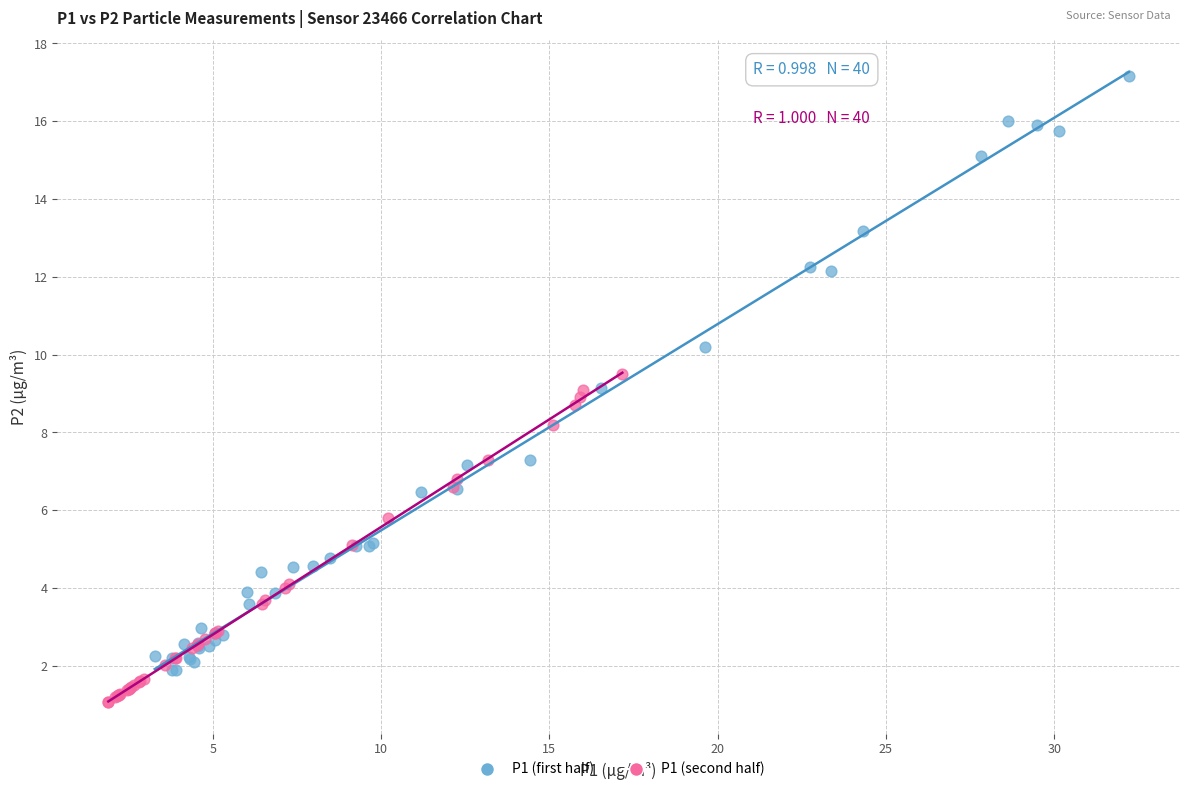

Which series has the largest Y range (max minus min)?

P1 (first half)